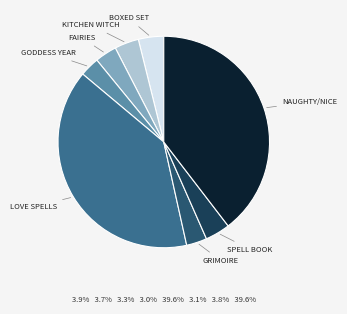

Does BOXED SET account for over 50% of the chart?

No